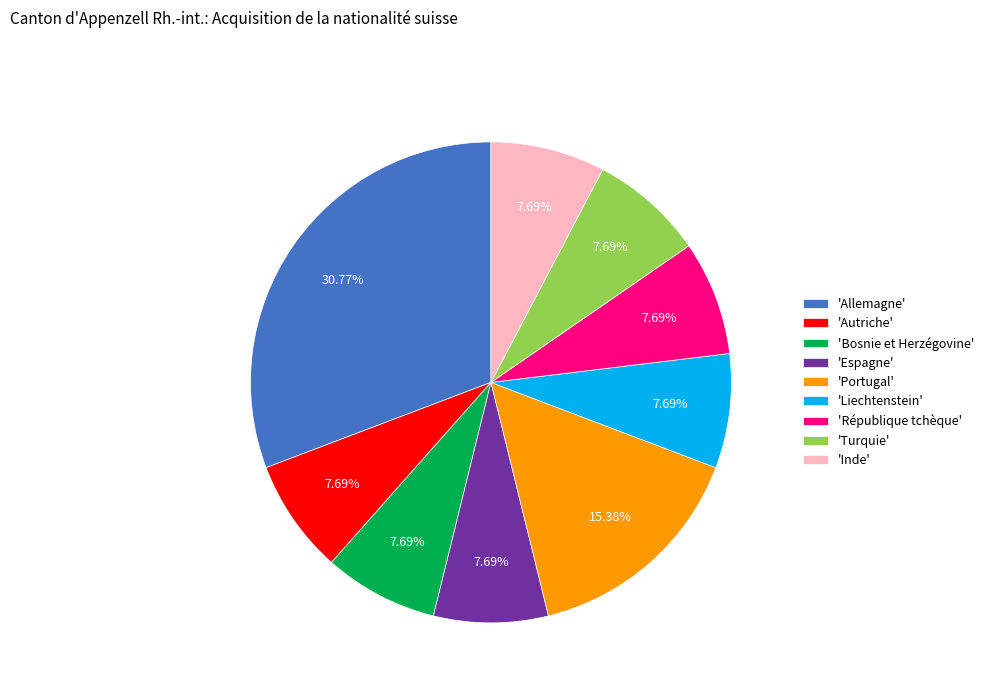

Count the number of slices in the pie.

9